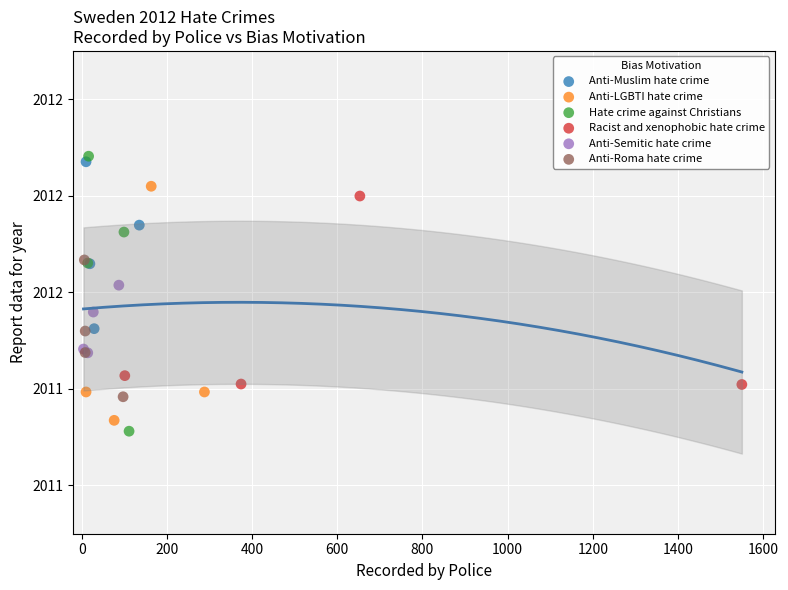

Which series contains the highest Y value?

Hate crime against Christians